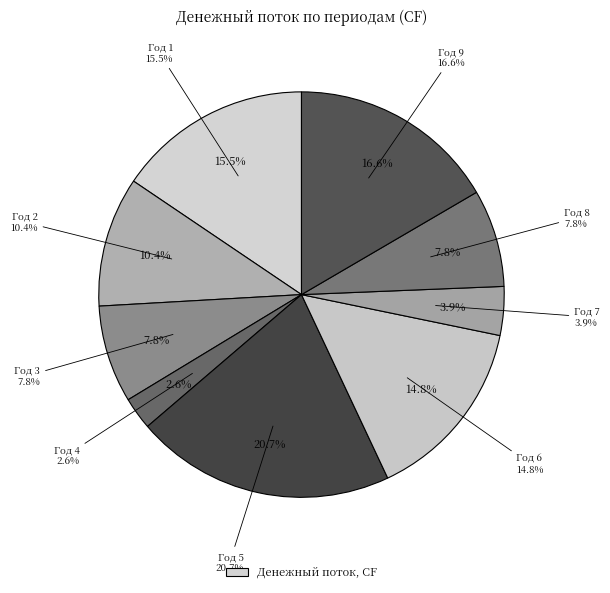

Combined, what portion of the pie is Год 9 and Год 2?

26.9%